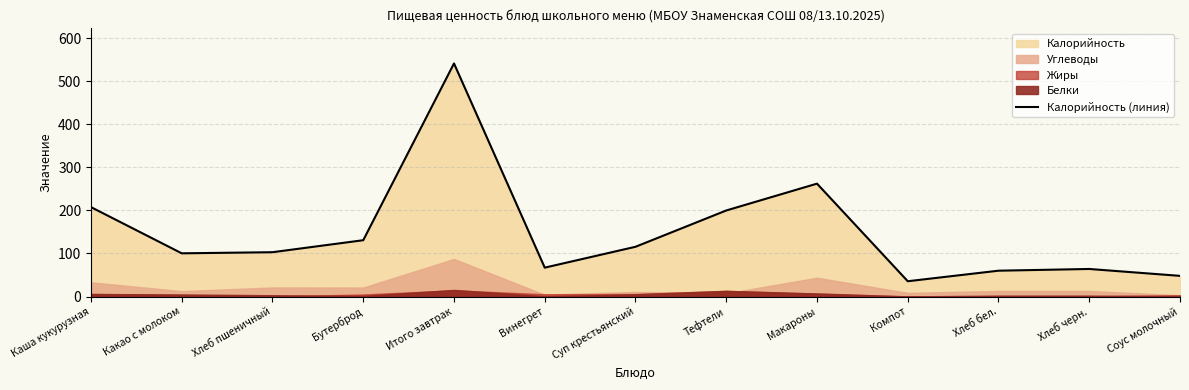

Which label corresponds to the smallest value in the chart?

Компот